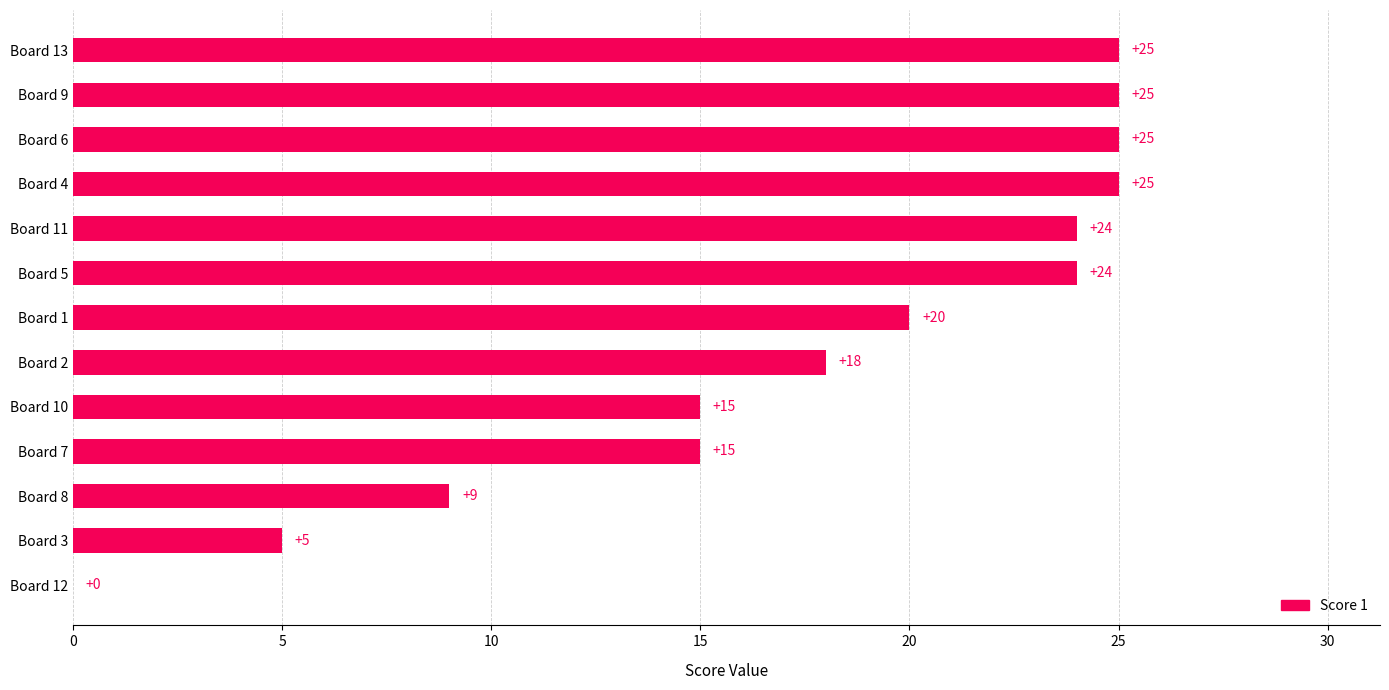

Where is the data nearest to the value 12?

Board 8